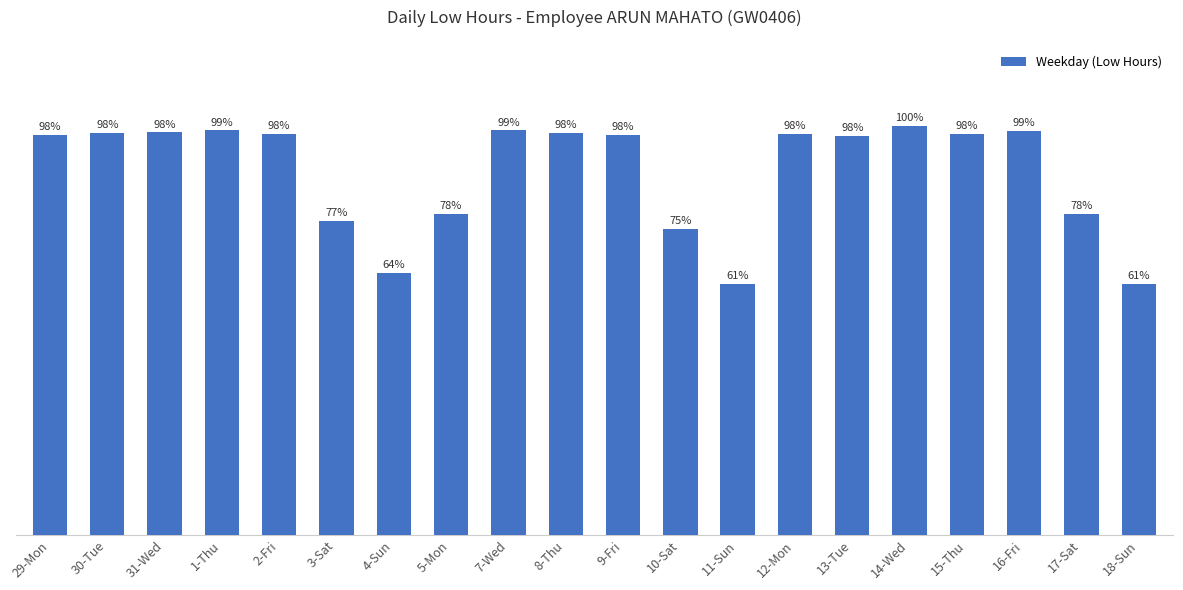

Approximately how many times larger is the value at 4-Sun compared to 5-Mon?

0.8